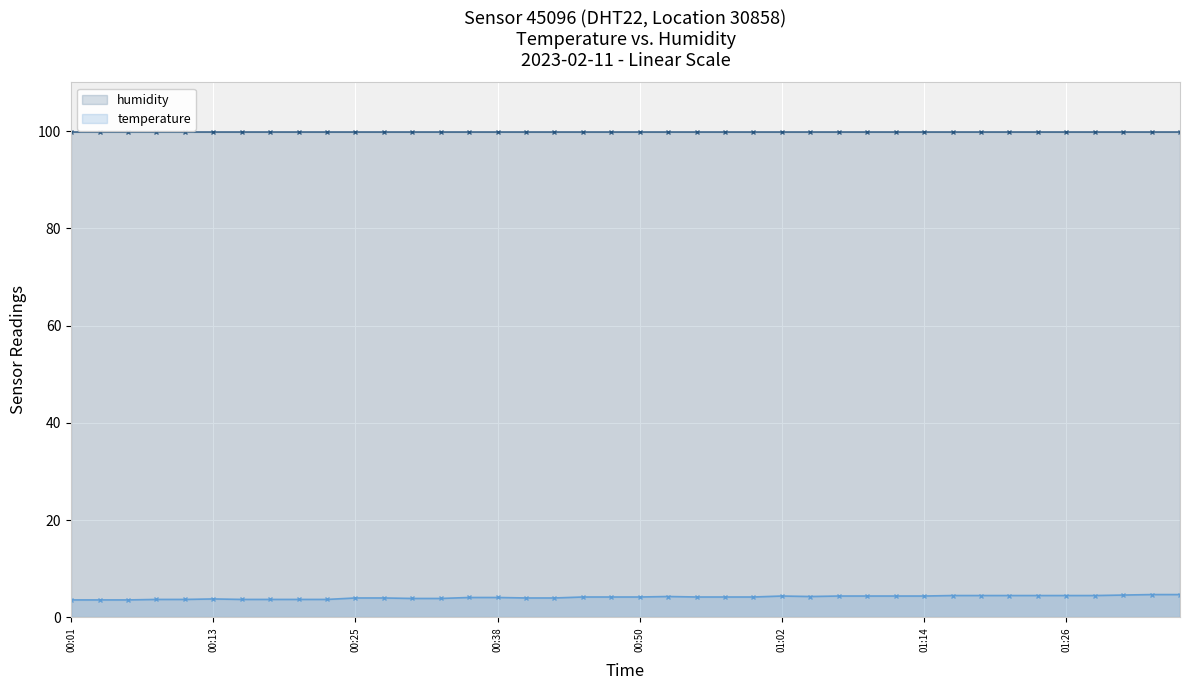

What is the smallest value displayed?

3.6